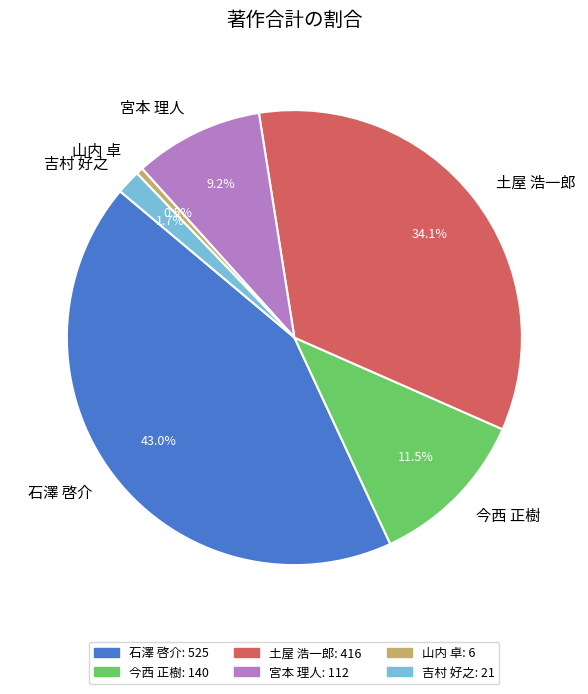

Is there any slice that represents more than half of the pie?

No